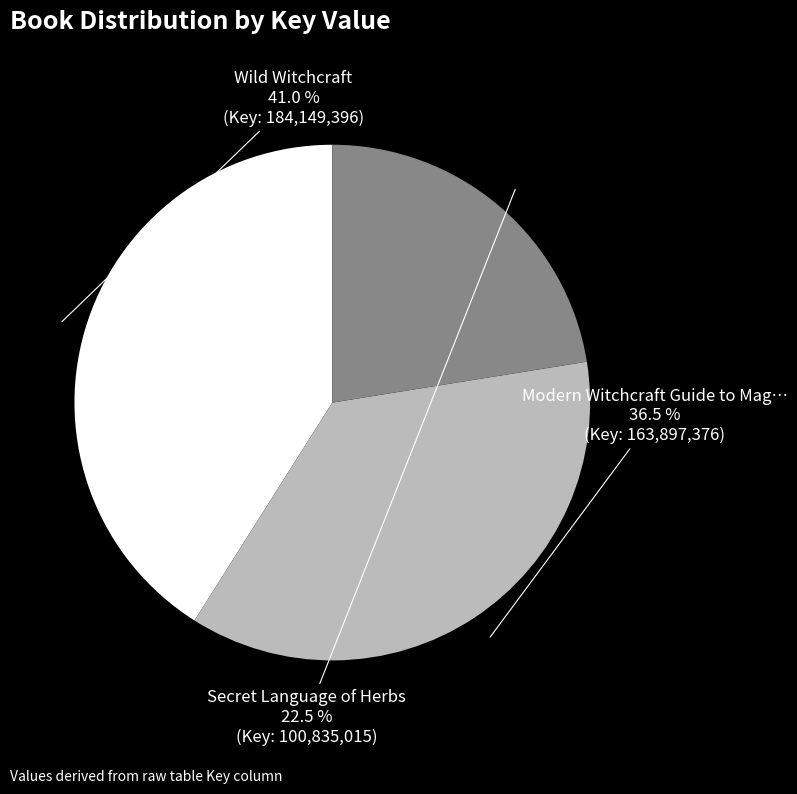

Is there a majority slice in this chart?

No